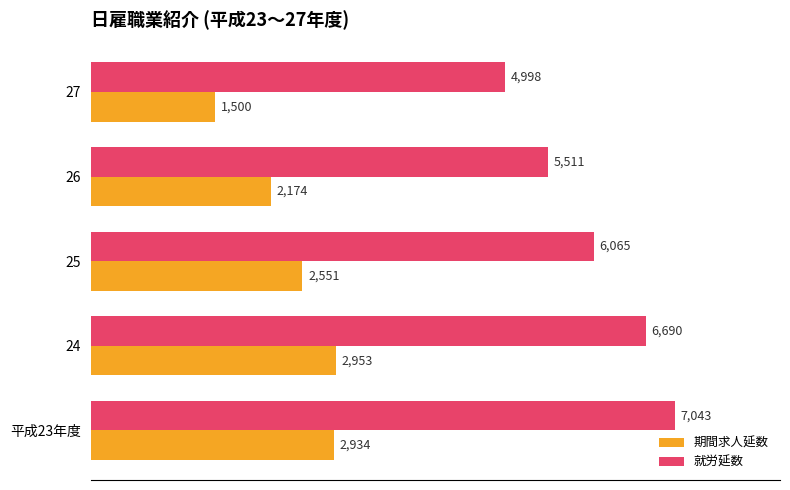

Which series has the largest range (max minus min)?

就労延数